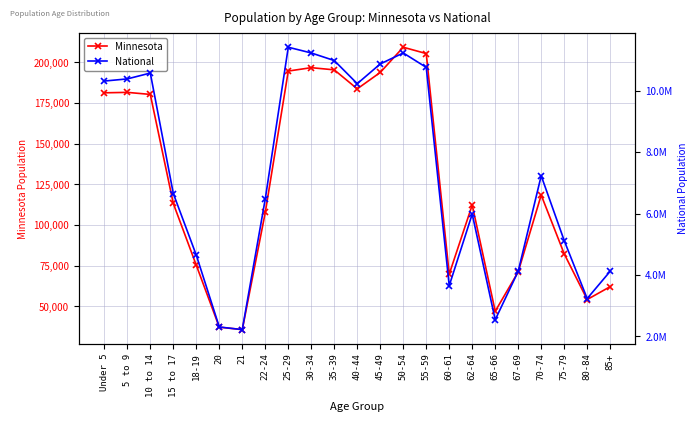

What is the value of the National point at the 7th from the left?

2223198